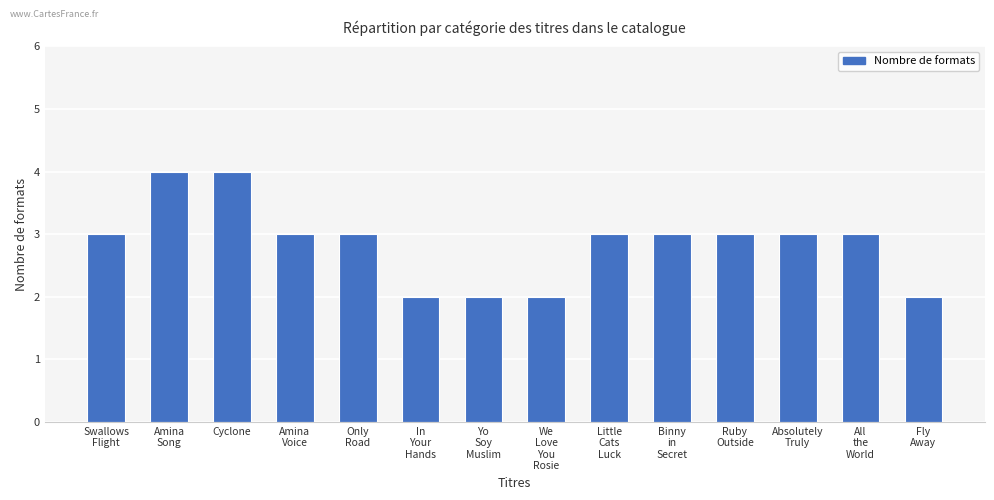

What is the average value?

3